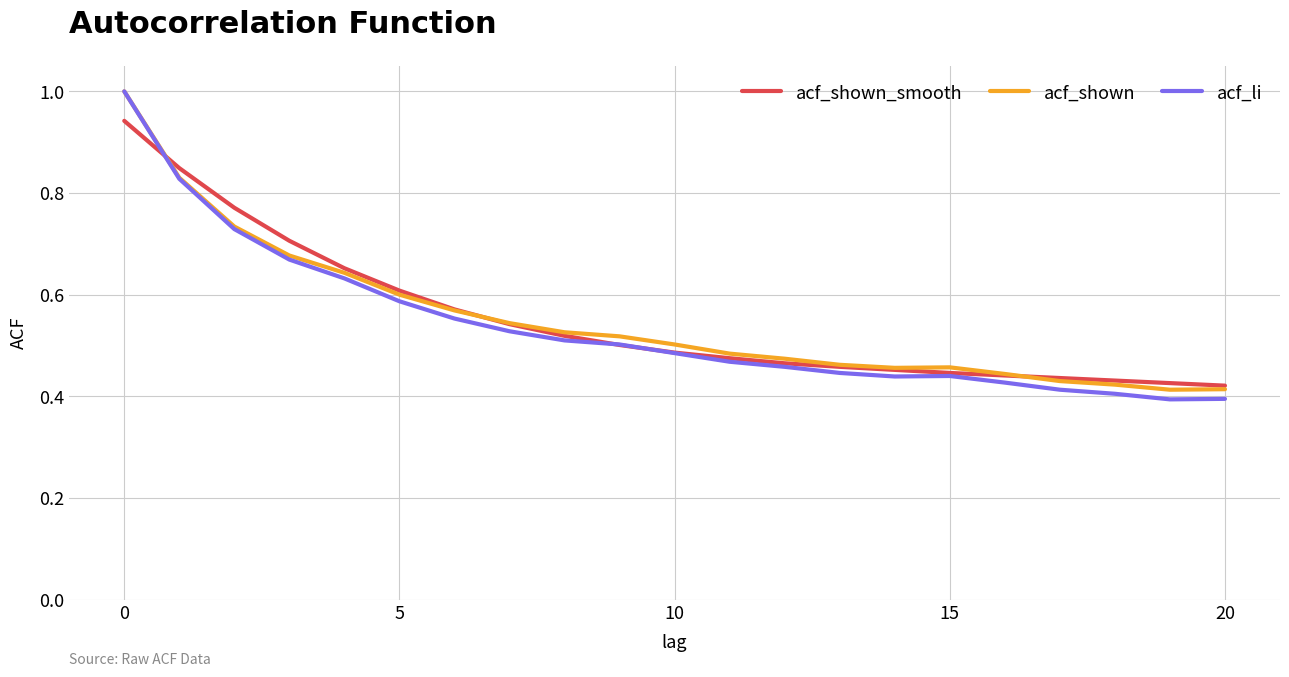

Count the acf_shown values in the range 0 to 1.

21